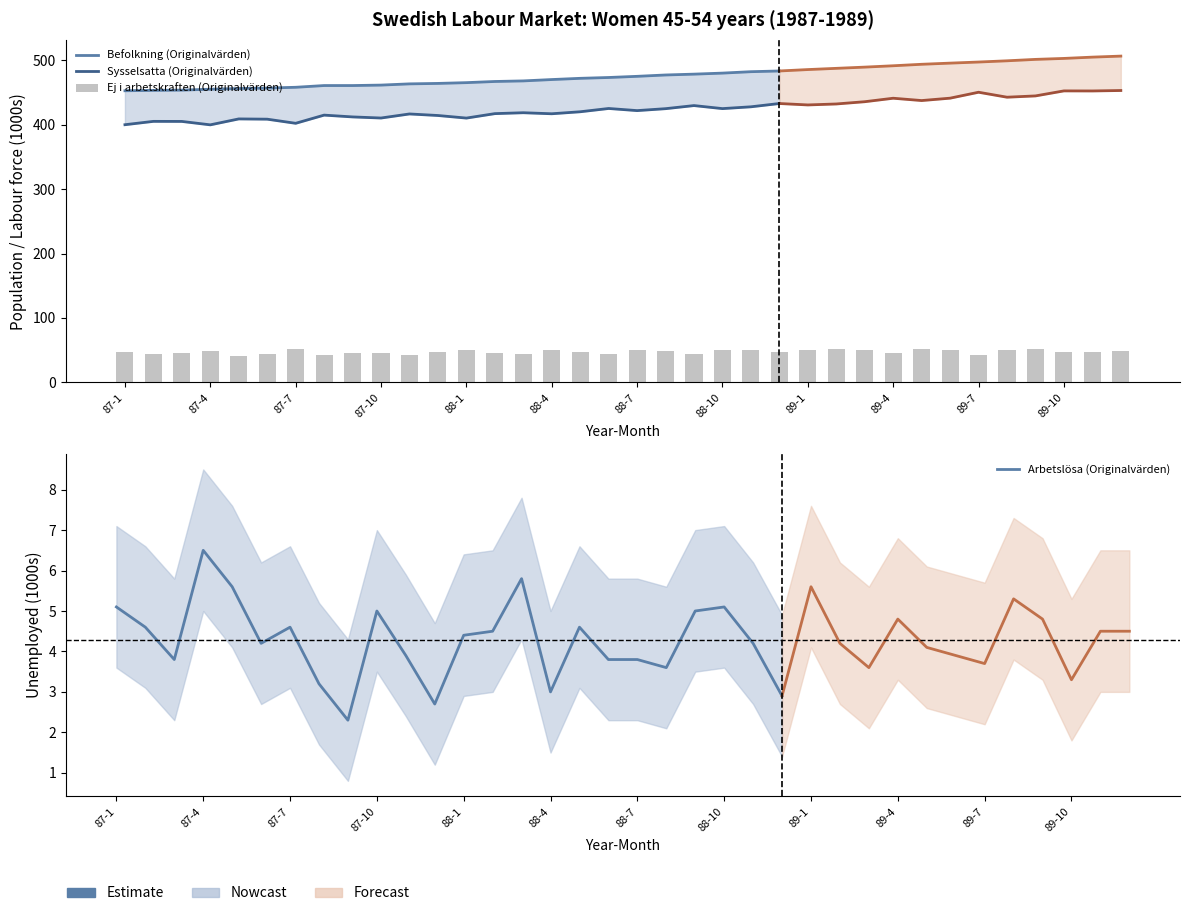

At how many categories does at least one series exceed 350?

36